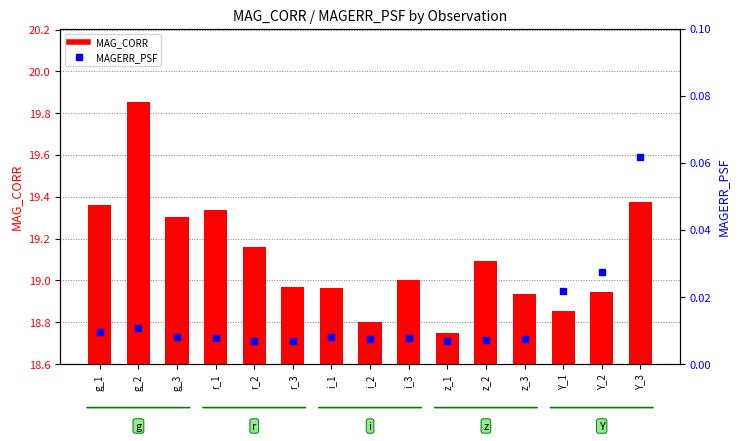

What are all the series names shown in the legend?

MAG_CORR, MAGERR_PSF